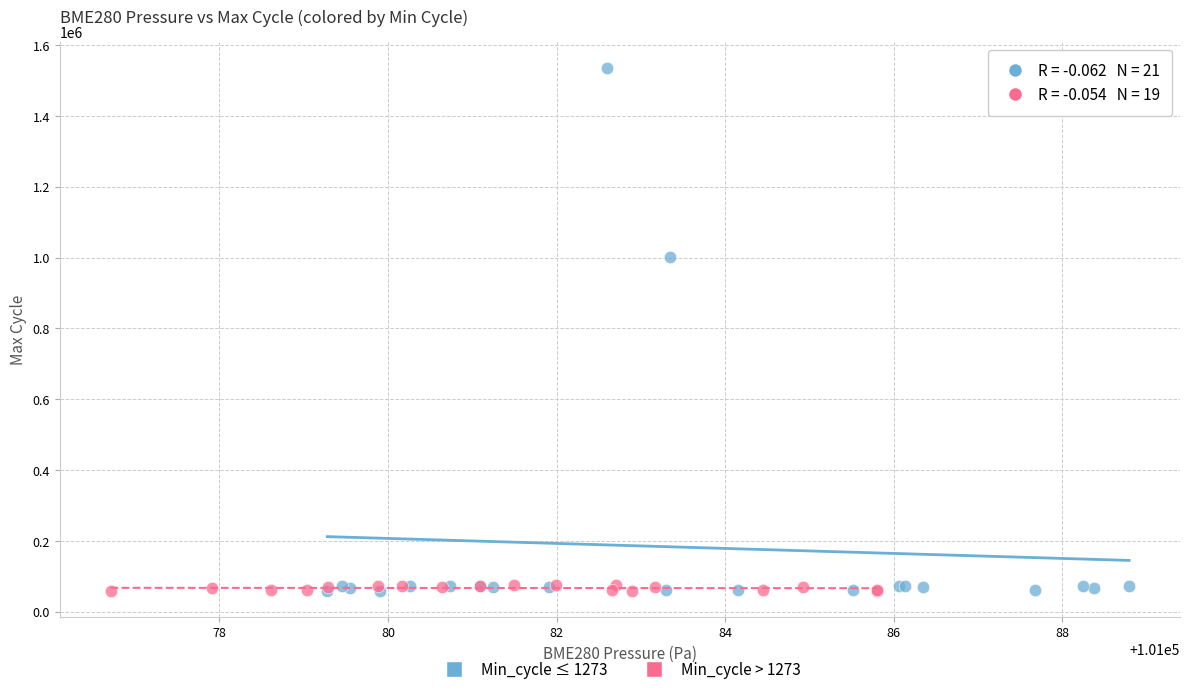

Which series has the widest spread of Y values?

Min_cycle ≤ 1273